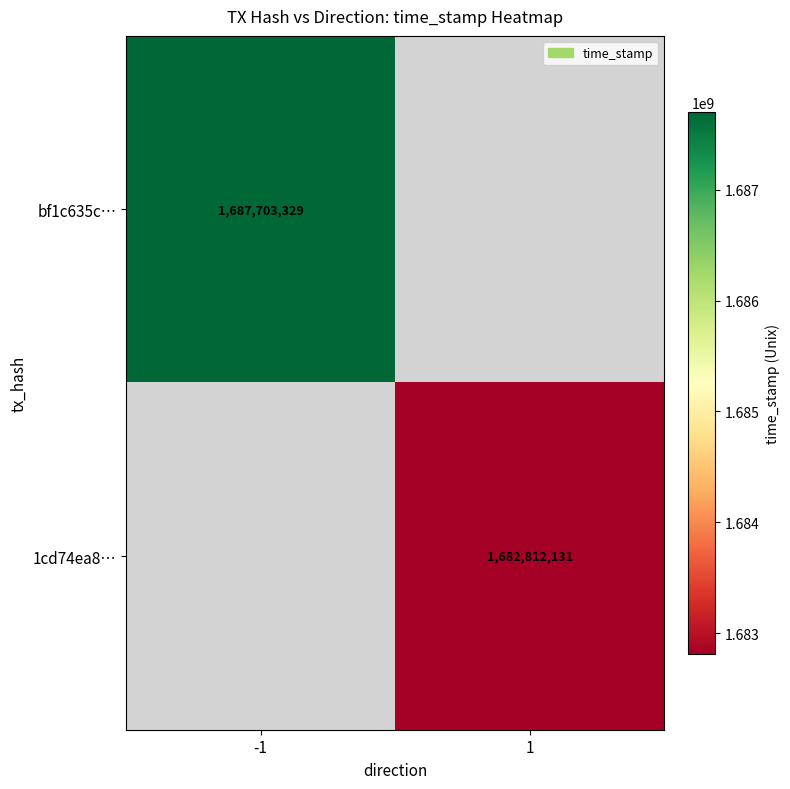

The value of bf1c635c… at -1 is 1687703329. True or false?

True